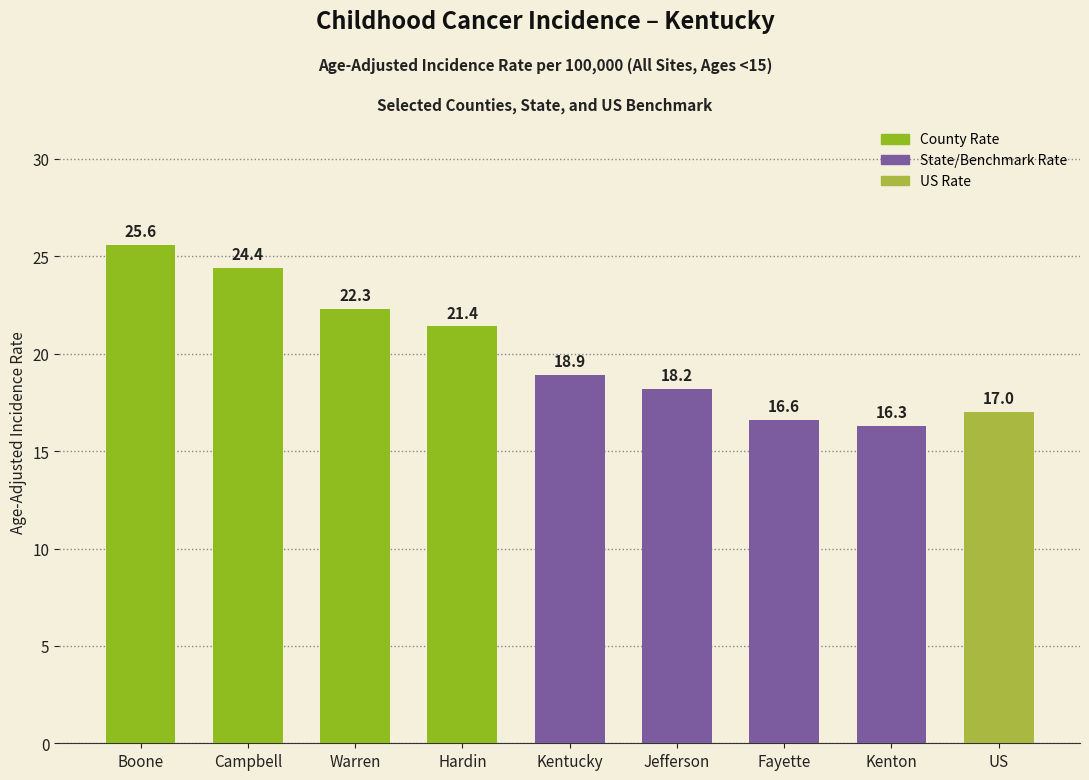

List the labels in order of value, largest first.

Boone, Campbell, Warren, Hardin, Kentucky, Jefferson, US, Fayette, Kenton